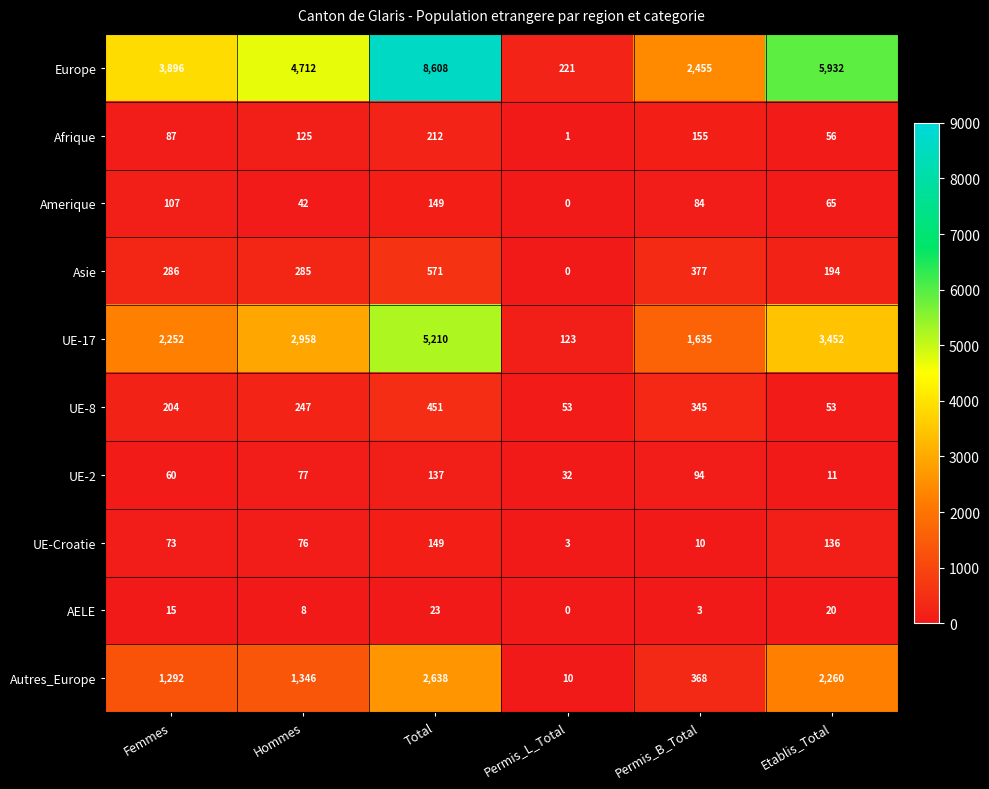

Which series has the widest spread of values?

Europe